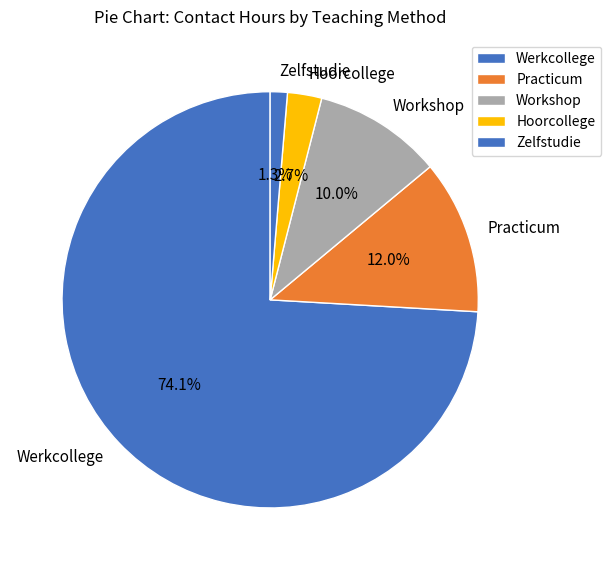

What is the largest slice in the pie chart?

Werkcollege